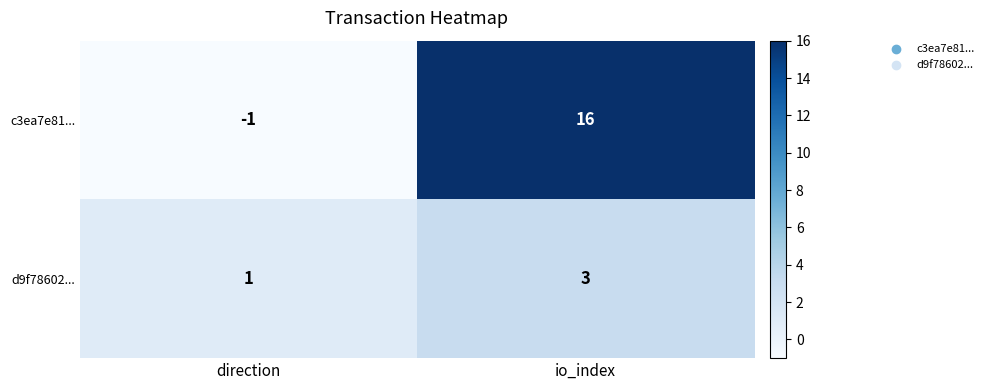

What is the difference between the highest and lowest values at io_index?

13